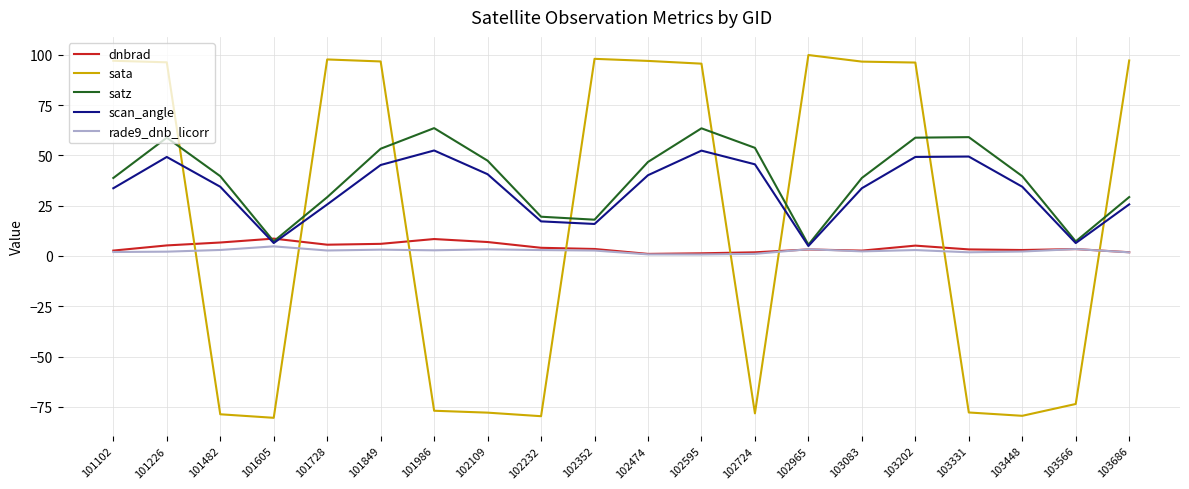

What are all the series names shown in the legend?

dnbrad, sata, satz, scan_angle, rade9_dnb_licorr